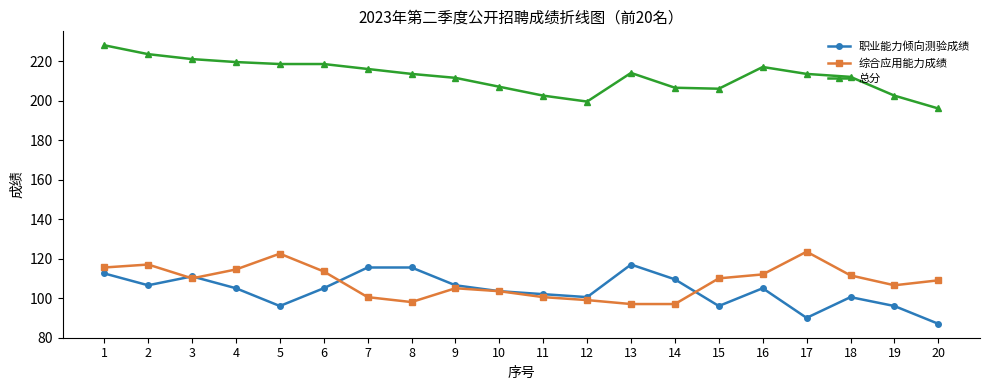

What is the spread (max minus min) of values at 17?

123.5